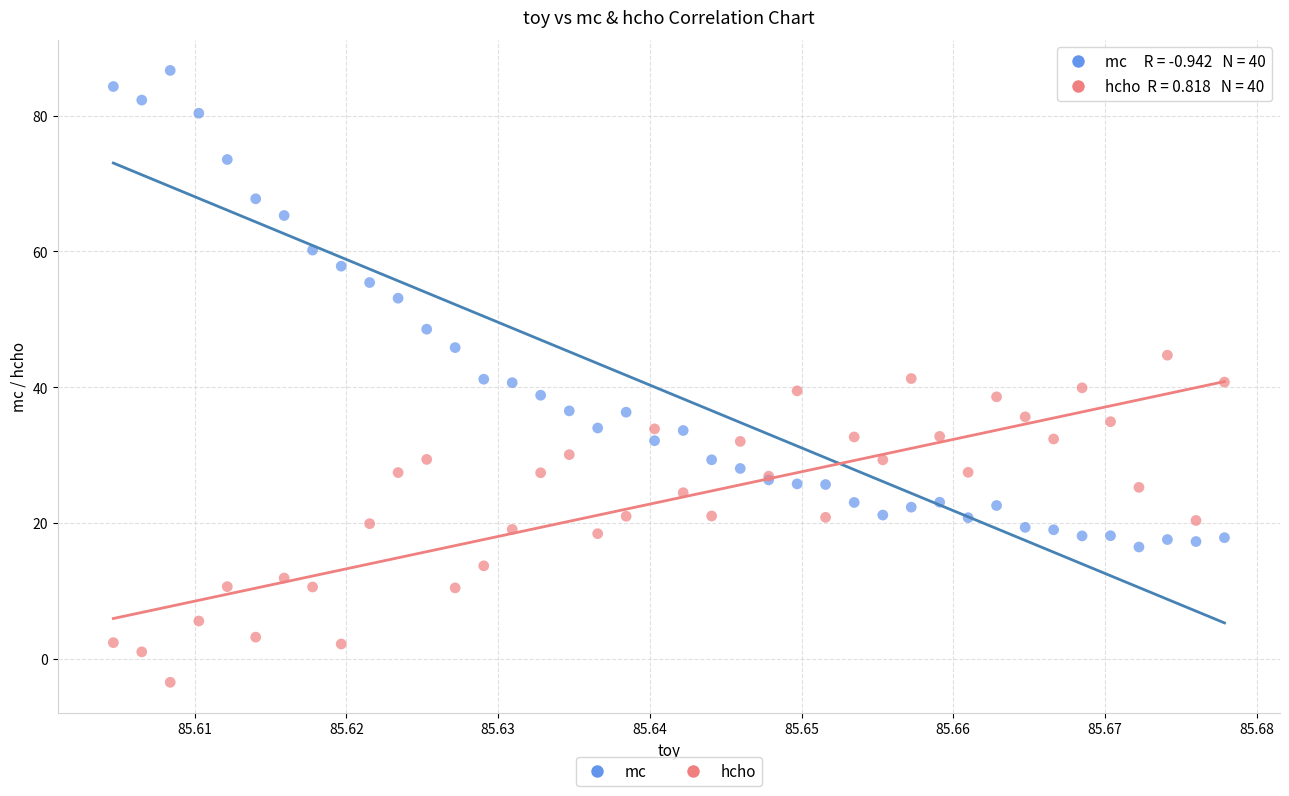

Which series contains the lowest Y value?

hcho